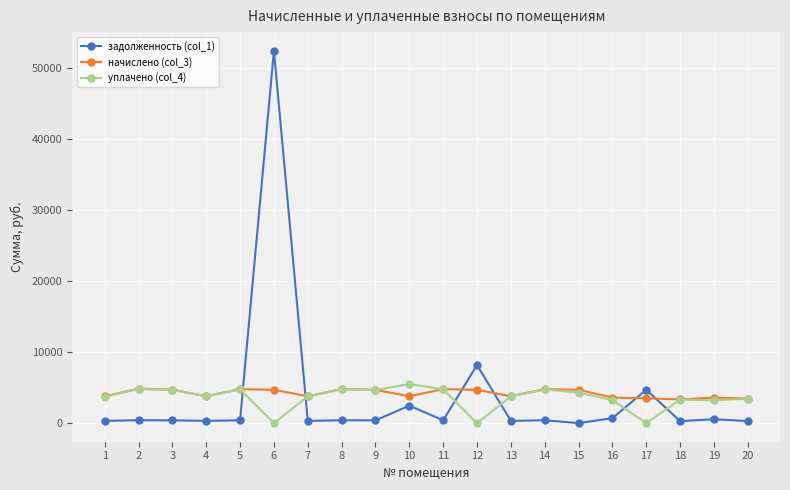

True or false: задолженность (col_1) has more than 0 points higher than both neighbors.

True